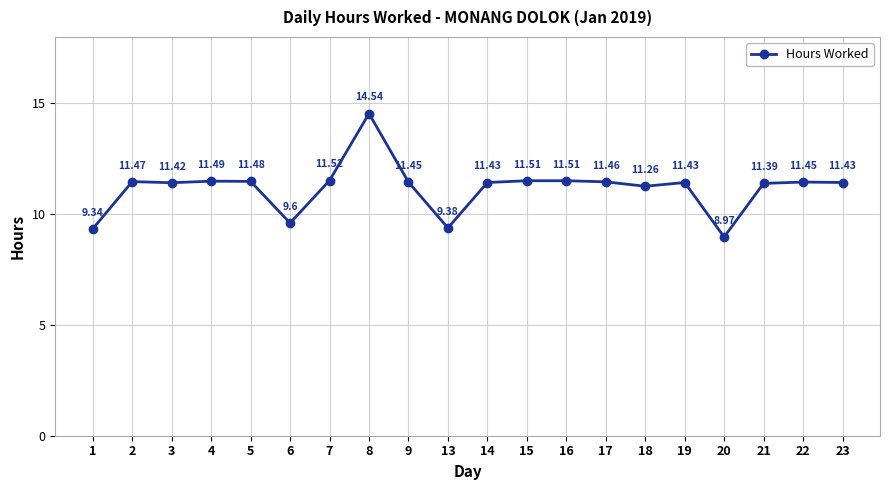

At which category does the data reach its first local valley?

3